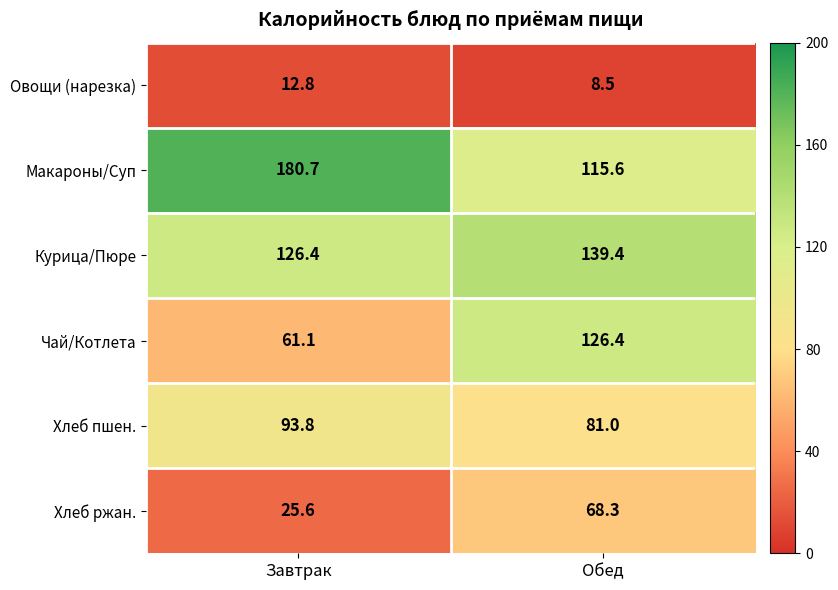

True or false: Макароны/Суп has a value of 315.5 at Завтрак.

False